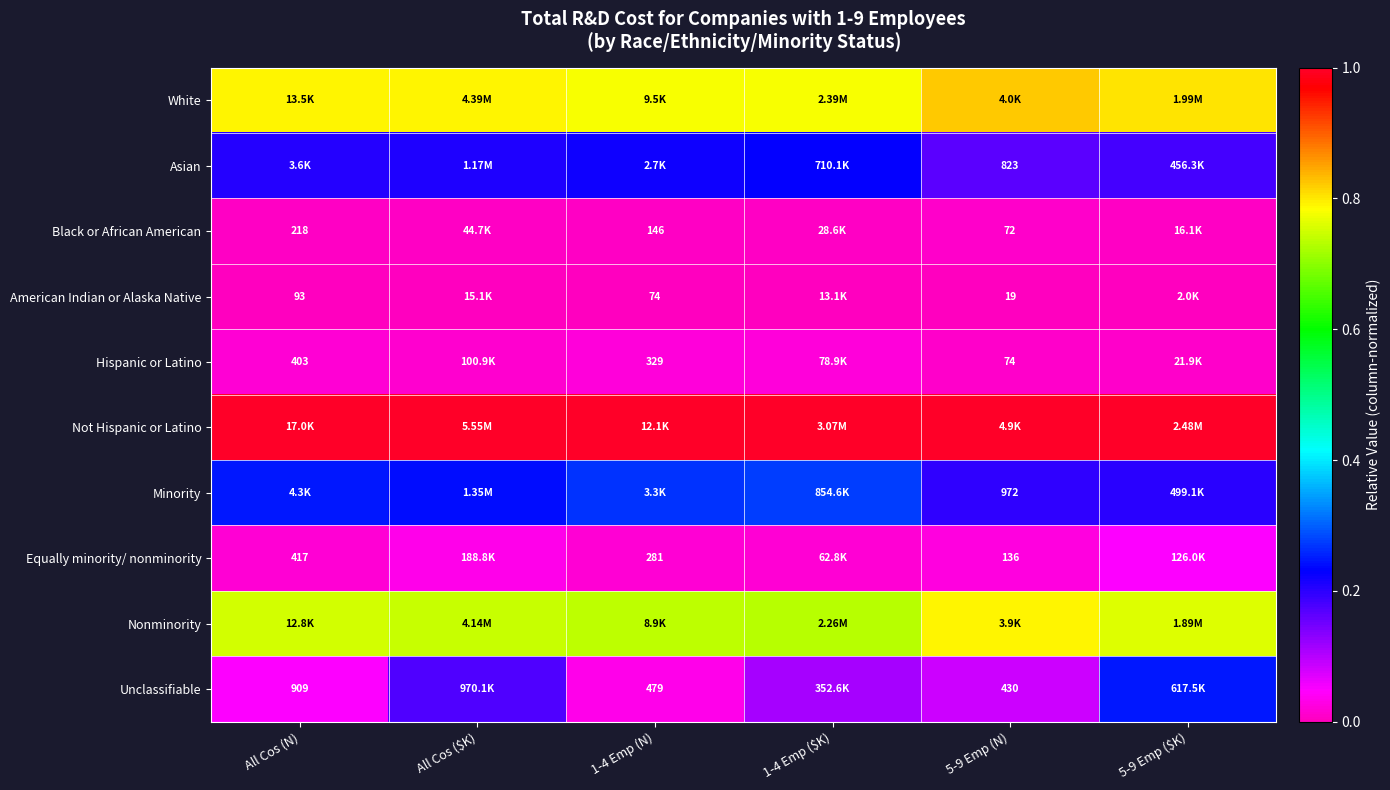

What is the total value across all series at All Cos (N)?

3.1